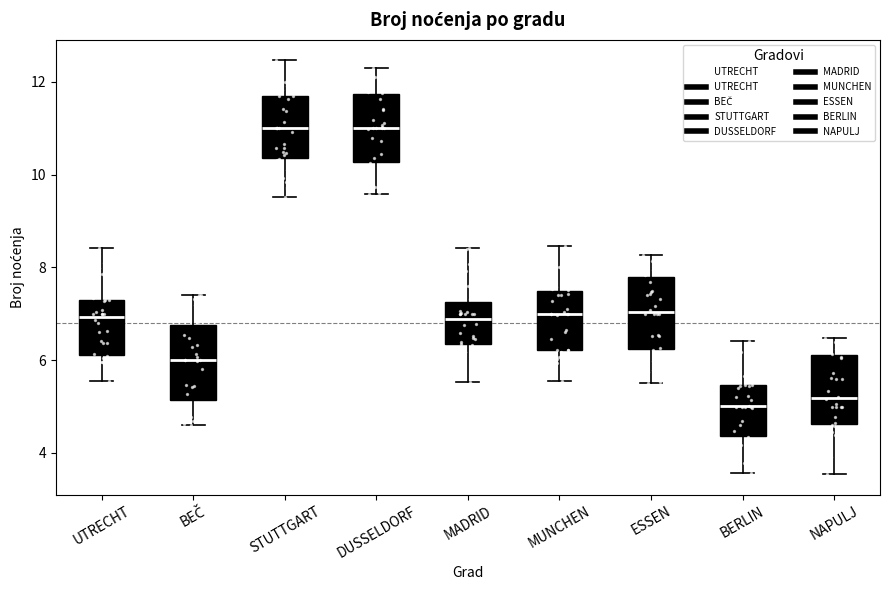

Reading left to right, read every box against the y-axis: the position of its median line, the range the box covers, and the ends of its whiskers. The values are not printed on the chart, so give them approximately, as read against the axis.

UTRECHT: median 7.0, box 6.2 to 7.4, whiskers 5.6 to 8.4
BEČ: median 6.0, box 5.2 to 6.8, whiskers 4.6 to 7.4
STUTTGART: median 11.0, box 10.4 to 11.6, whiskers 9.6 to 12.4
DUSSELDORF: median 11.0, box 10.2 to 11.8, whiskers 9.6 to 12.2
MADRID: median 6.8, box 6.4 to 7.2, whiskers 5.6 to 8.4
MUNCHEN: median 7.0, box 6.2 to 7.4, whiskers 5.6 to 8.4
ESSEN: median 7.0, box 6.2 to 7.8, whiskers 5.6 to 8.2
BERLIN: median 5.0, box 4.4 to 5.4, whiskers 3.6 to 6.4
NAPULJ: median 5.2, box 4.6 to 6.2, whiskers 3.6 to 6.4